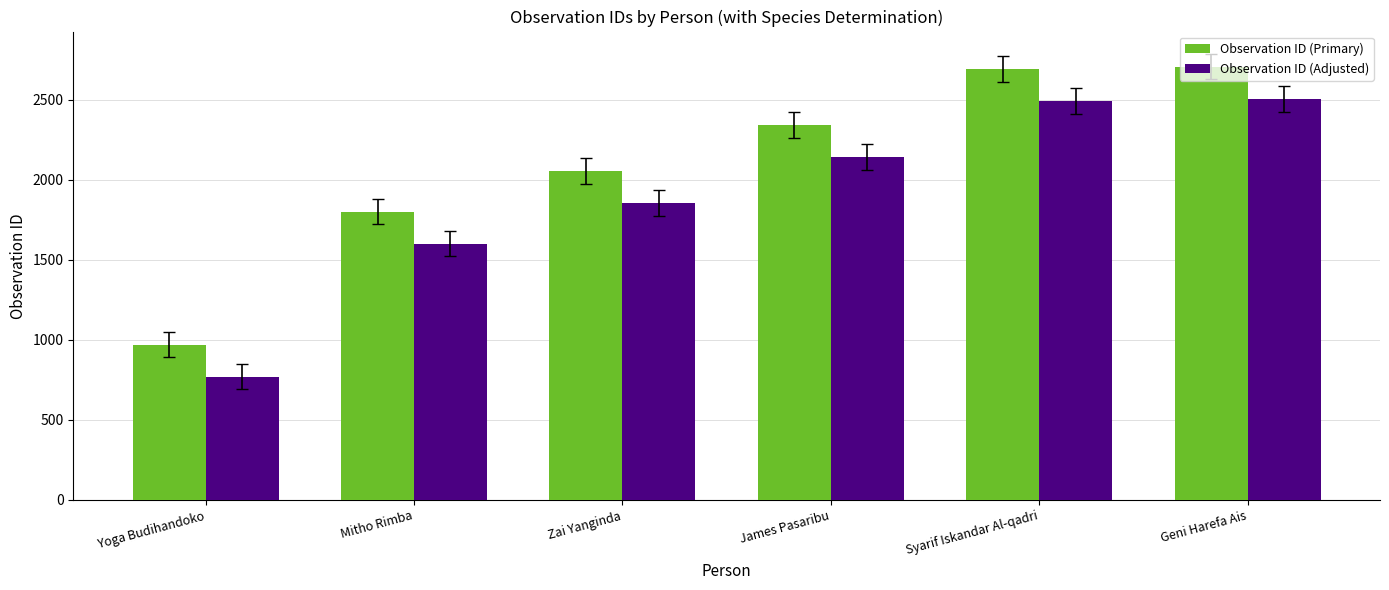

Reading left to right, what are all the values shown in this chart?

Observation ID (Primary): 971	1801	2054	2342	2692	2706
Observation ID (Adjusted): 771	1601	1854	2142	2492	2506